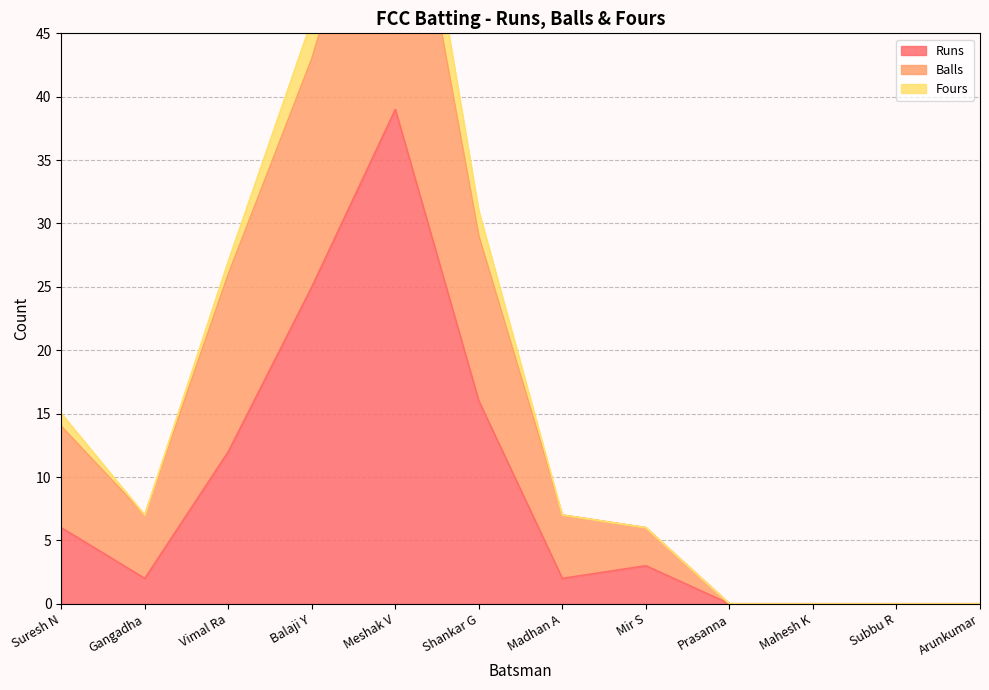

How many values in the Fours series are below 7?

5